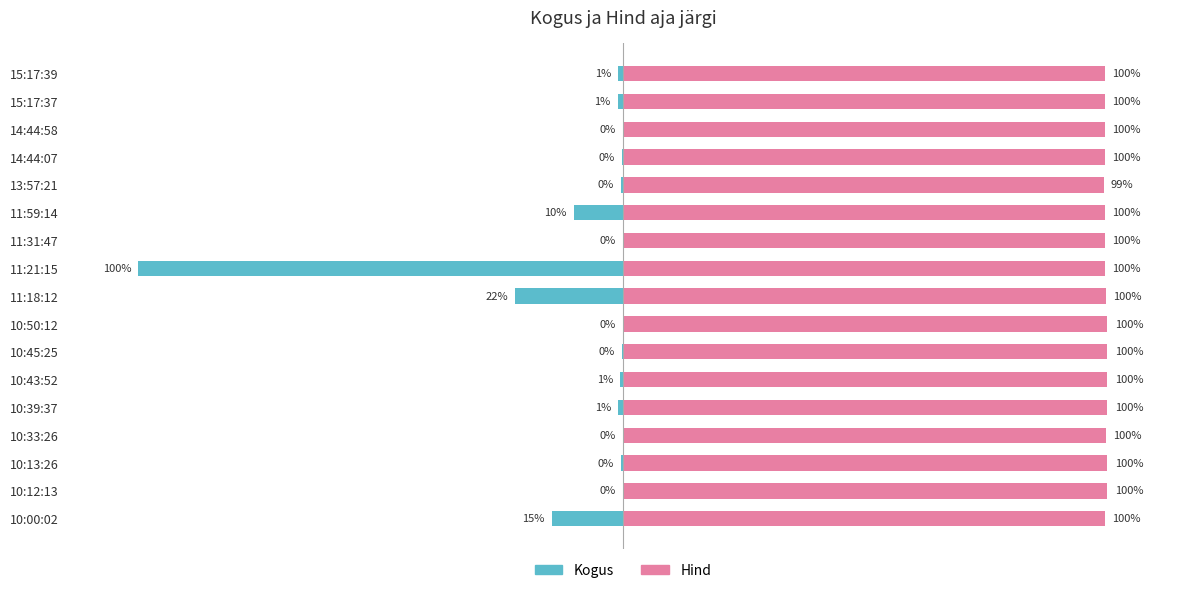

Reading left to right, extract all data points from this chart.

Kogus: -14.6	-0.0	-0.3	-0.1	-1.0	-0.5	-0.2	-0.1	-22.3	-100.0	-0.0	-10.1	-0.4	-0.1	-0.0	-1.0	-1.0
Hind: 99.5	100.0	100.0	99.8	100.0	100.0	100.0	100.0	99.8	99.5	99.5	99.5	99.3	99.5	99.5	99.5	99.5